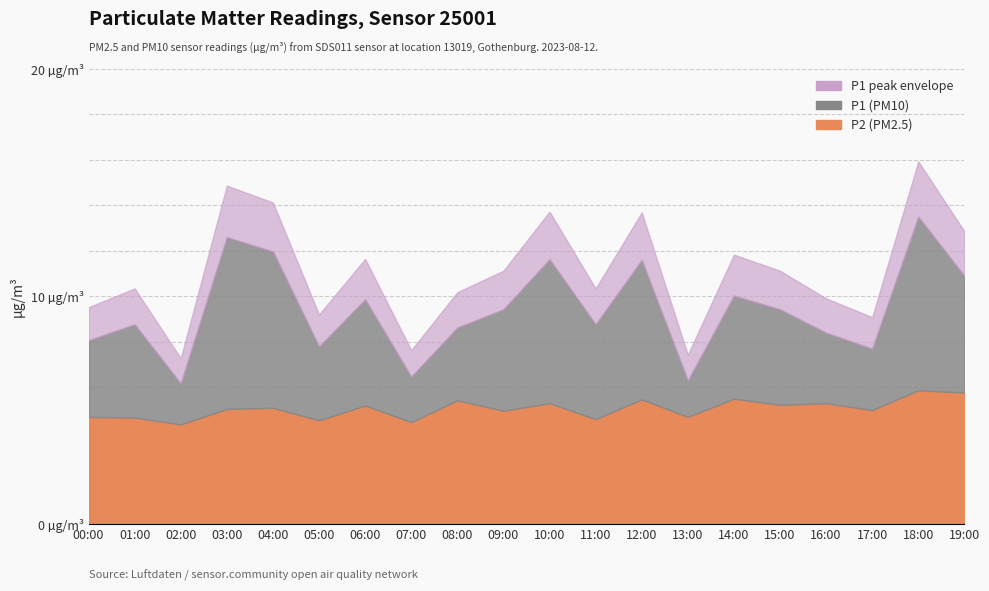

True or false: P2 and P1 cross at least once.

False